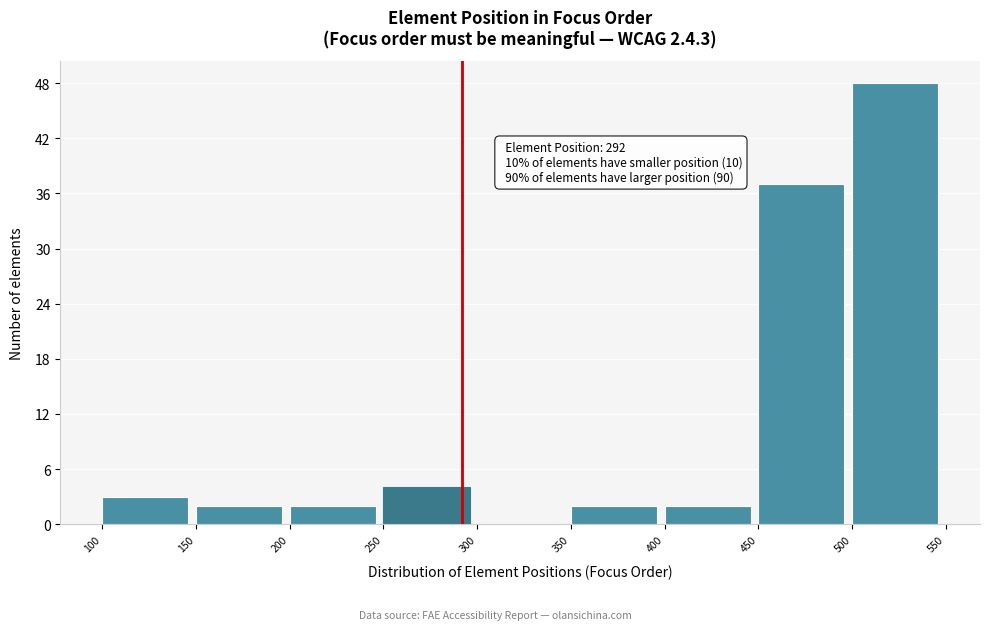

Over which range of the x-axis is the bar tallest?

500 to 550